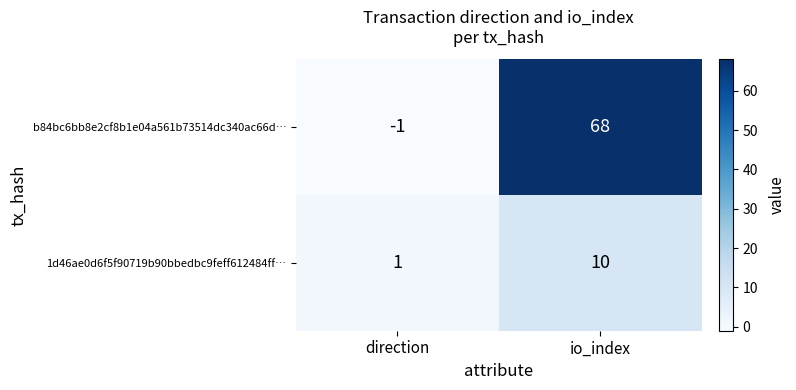

At which label does b84bc6bb8e2cf8b1e04a561b73514dc340ac66d… reach its minimum?

direction